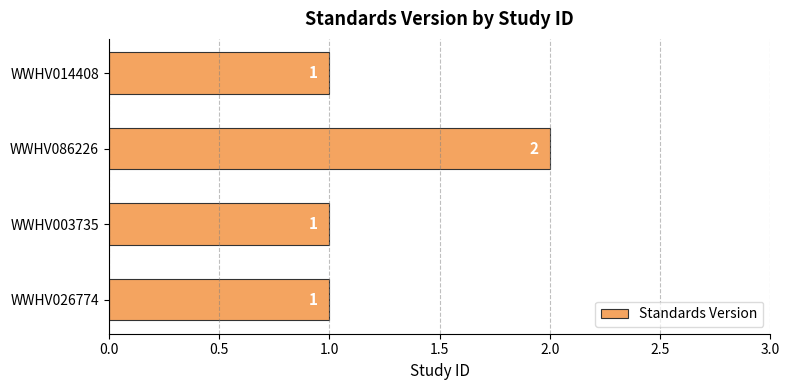

Is it true that the value at WWHV026774 is 0?

False